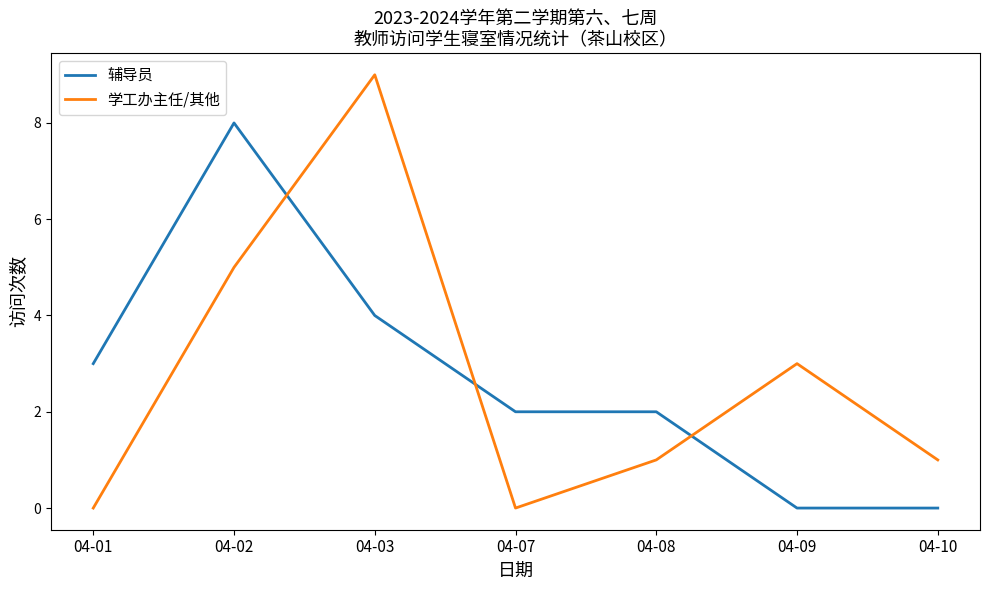

What is the maximum value shown in the chart?

9